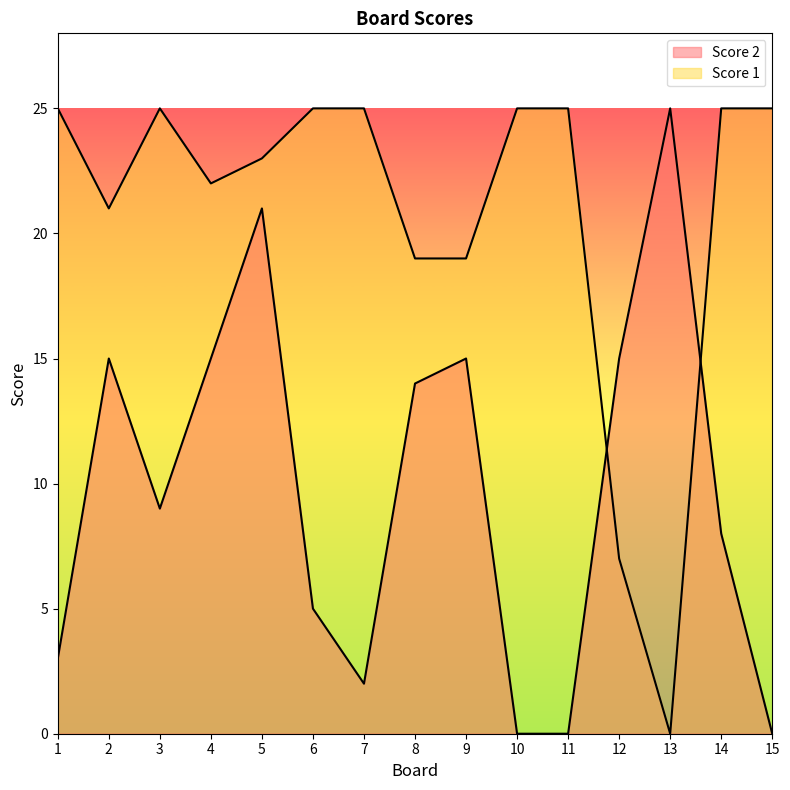

Reading left to right, extract all data points from this chart.

Score 2: 3	15	9	15	21	5	2	14	15	0	0	15	25	8	0
Score 1: 25	21	25	22	23	25	25	19	19	25	25	7	0	25	25